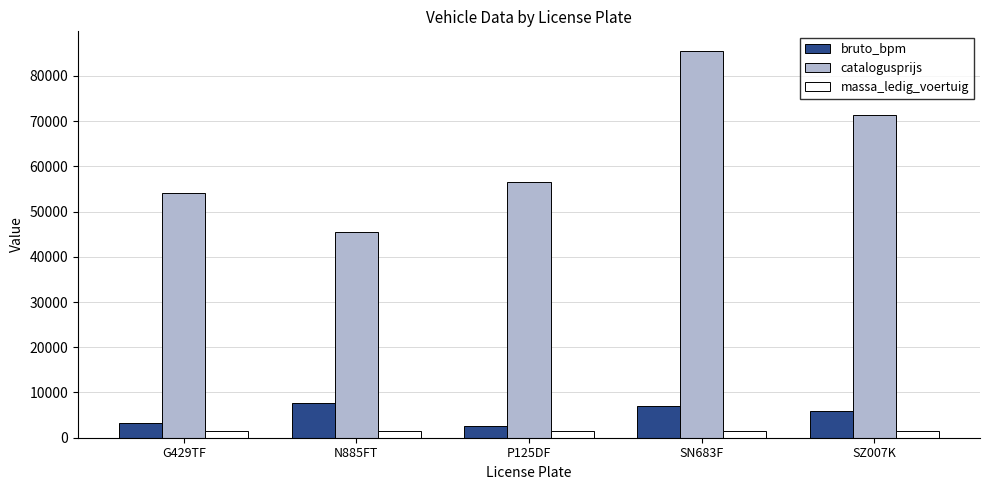

At which label does bruto_bpm reach its minimum?

P125DF